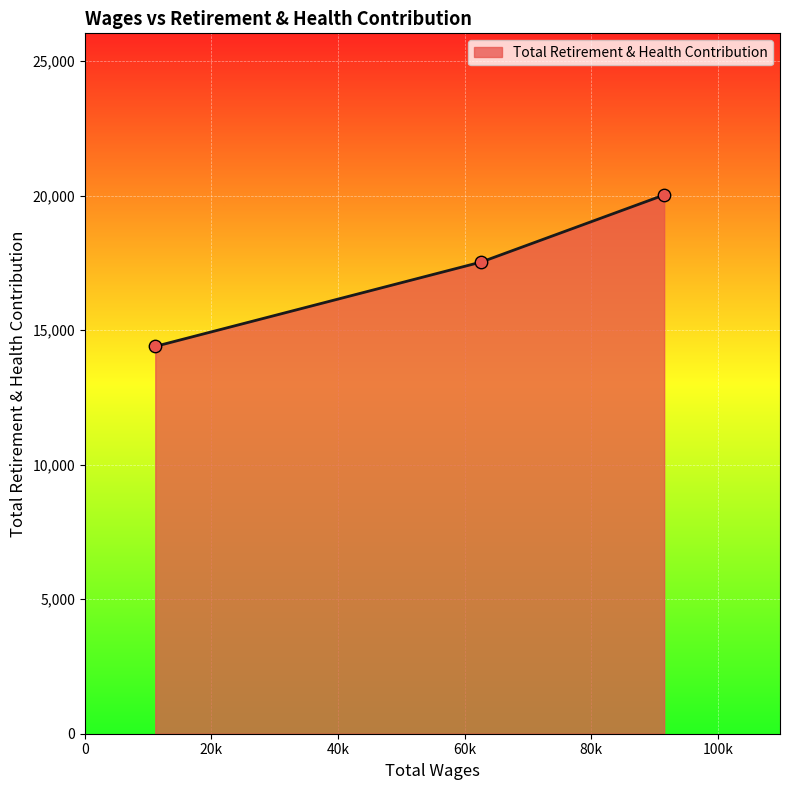

What is the difference between the maximum and minimum values?

5629